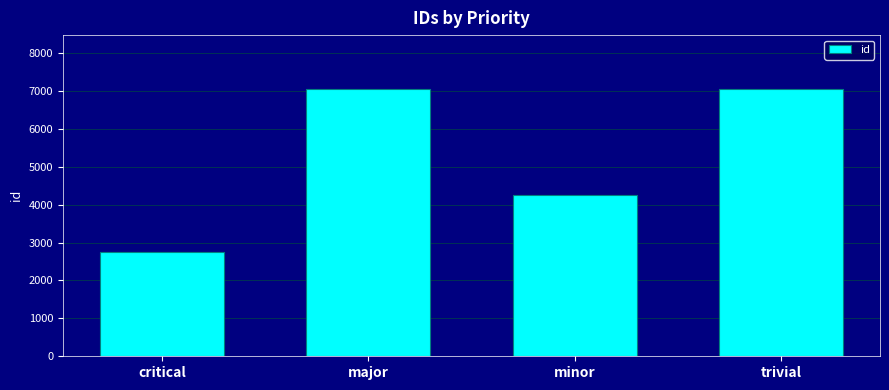

What is the maximum value shown in the chart?

7060